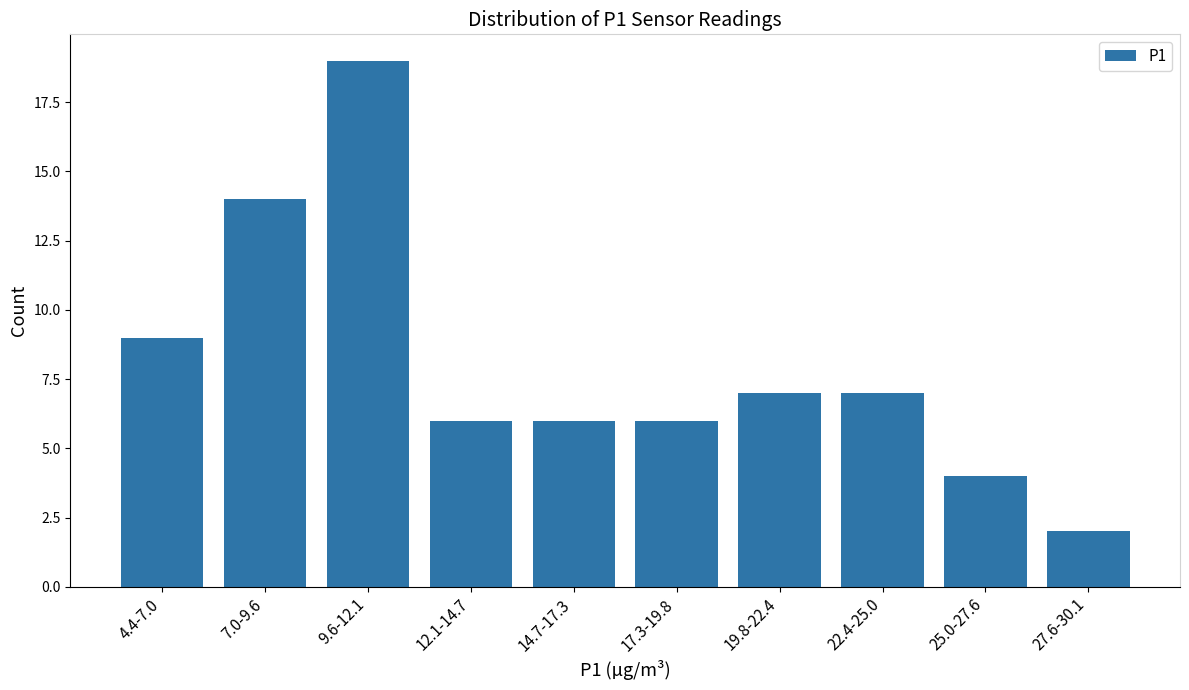

Reading left to right, list all the values displayed in this chart.

9	14	19	6	6	6	7	7	4	2